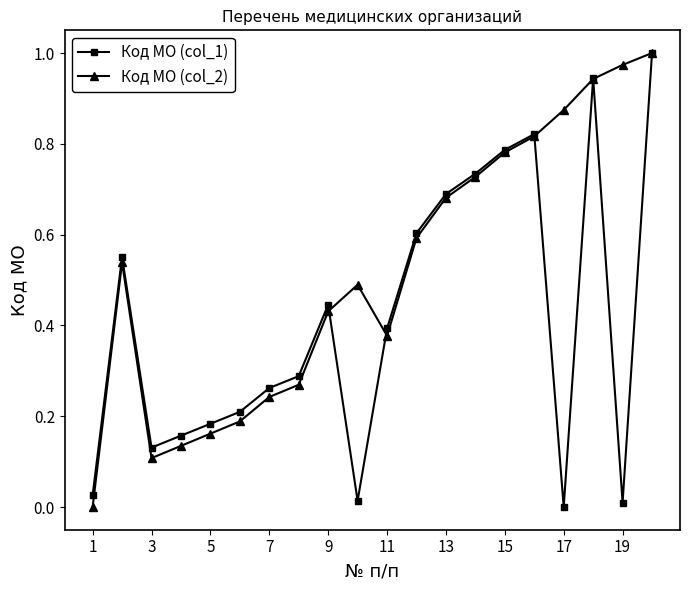

How many data points does each series have?

20